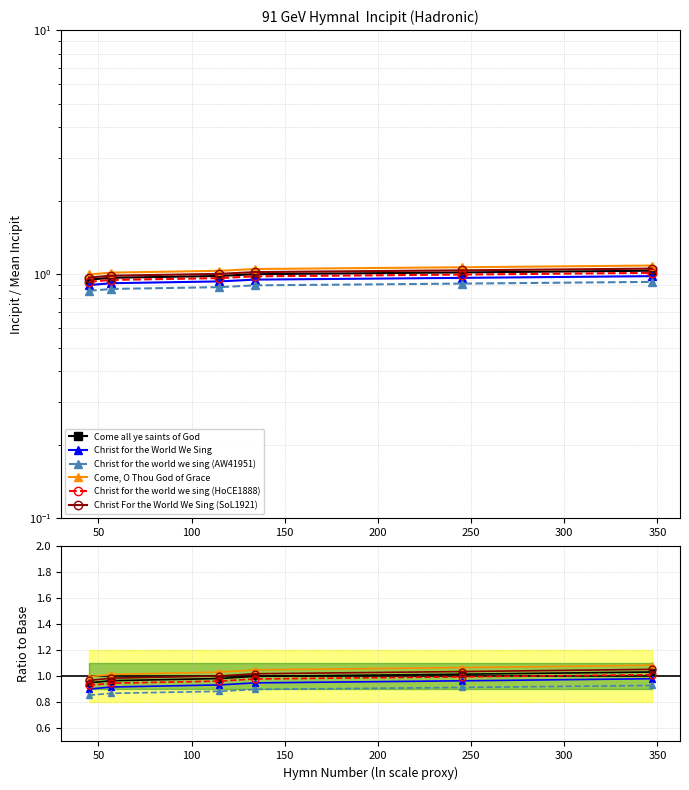

Which series has the largest total across all categories?

Come, O Thou God of Grace